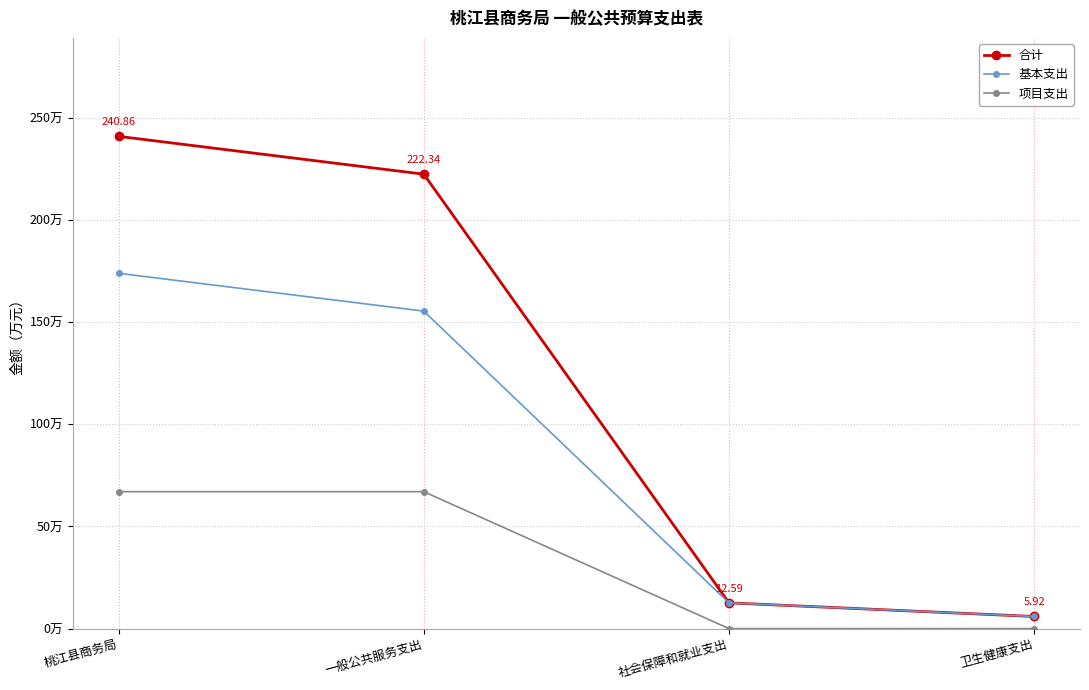

What is the label of the 3rd point from the right?

一般公共服务支出